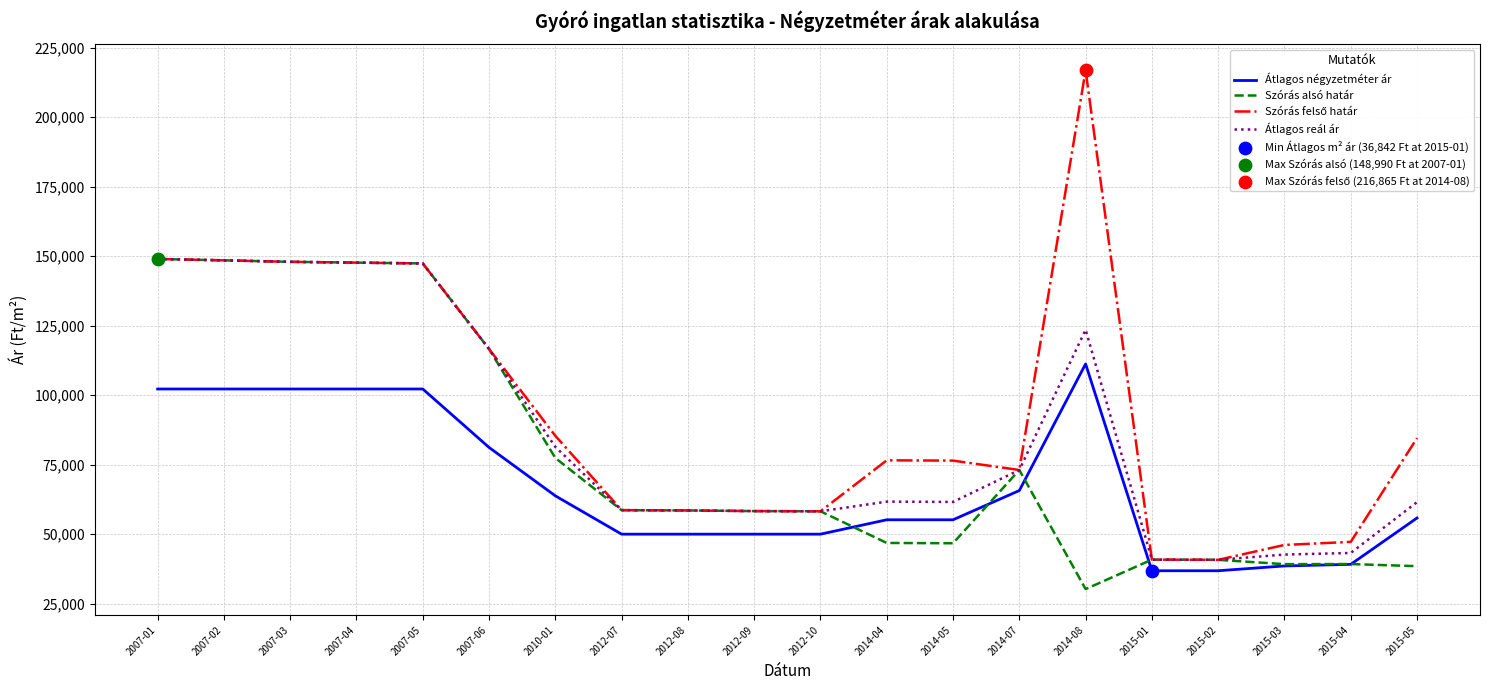

Is the value of Átlagos reál ár at 2007-04 greater than the value of Átlagos négyzetméter ár at 2012-08?

Yes